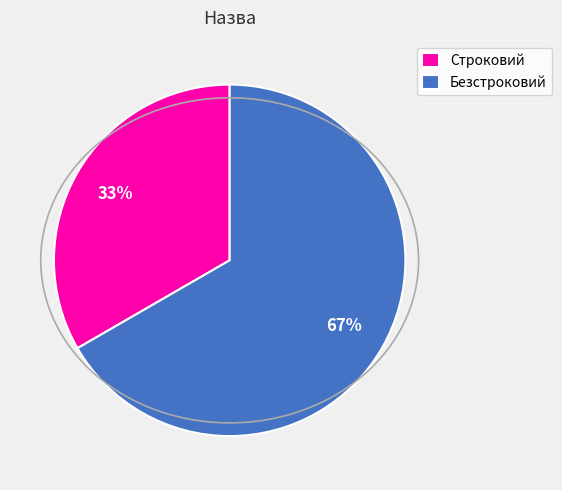

What percentage is the Строковий slice, to the nearest percent?

33%